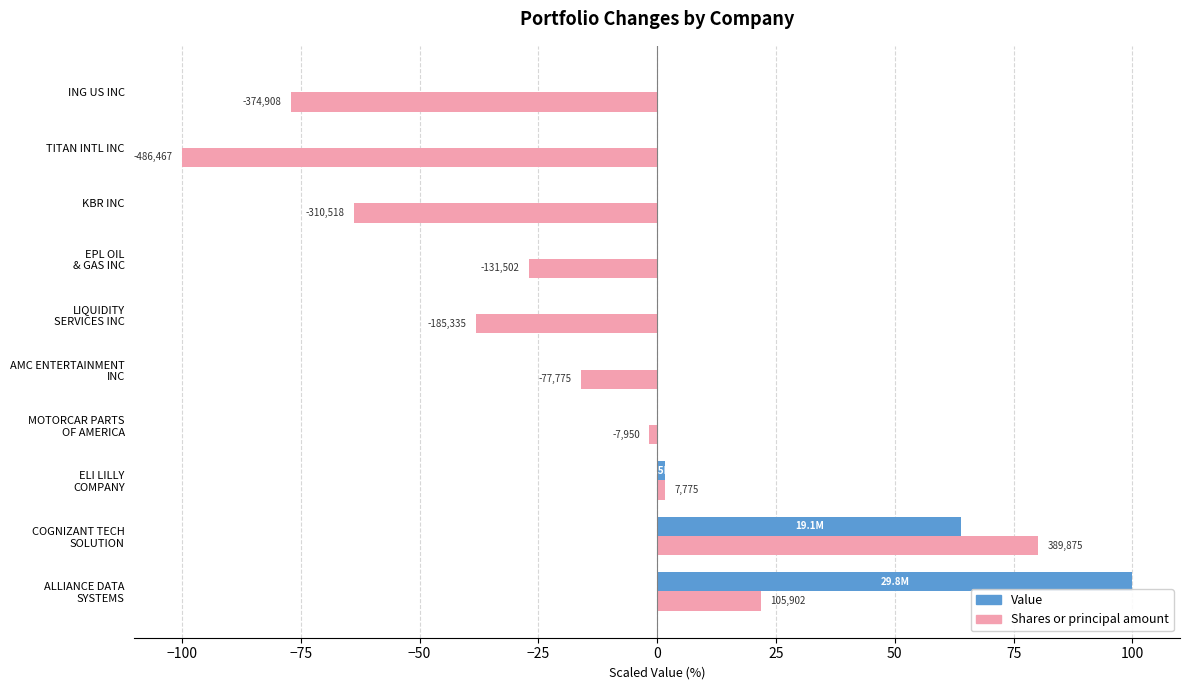

What is the difference between the maximum and minimum values in the Value series?

100.0